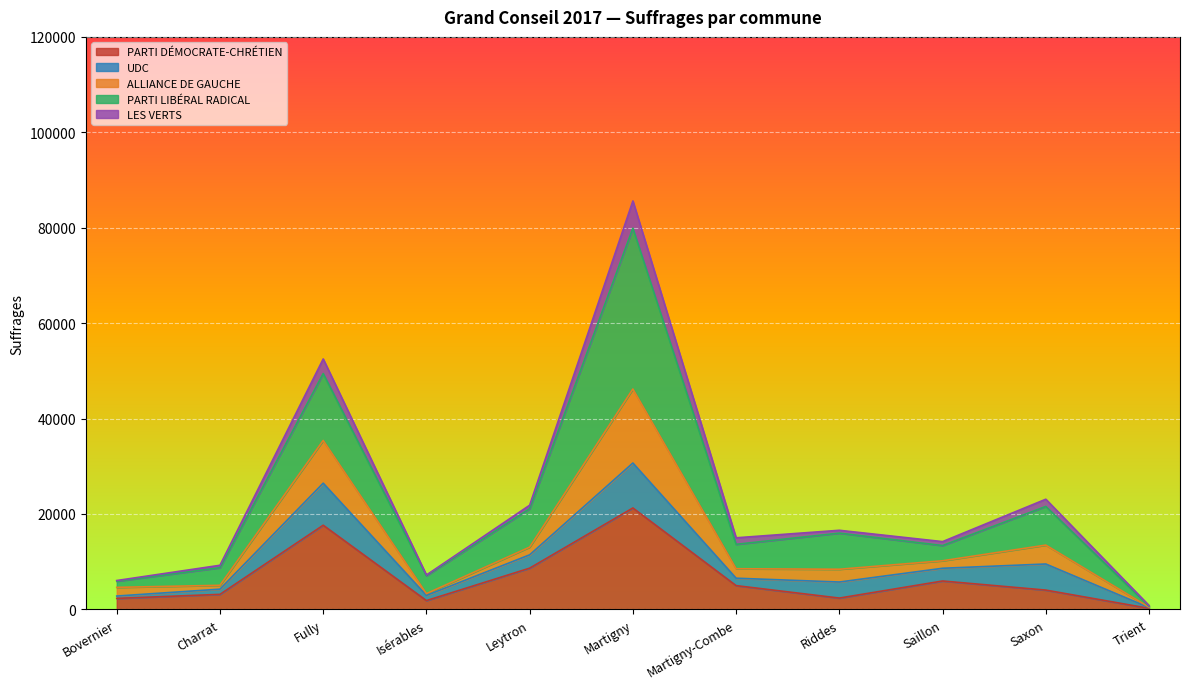

Where is the first local maximum for PARTI DÉMOCRATE-CHRÉTIEN?

Fully